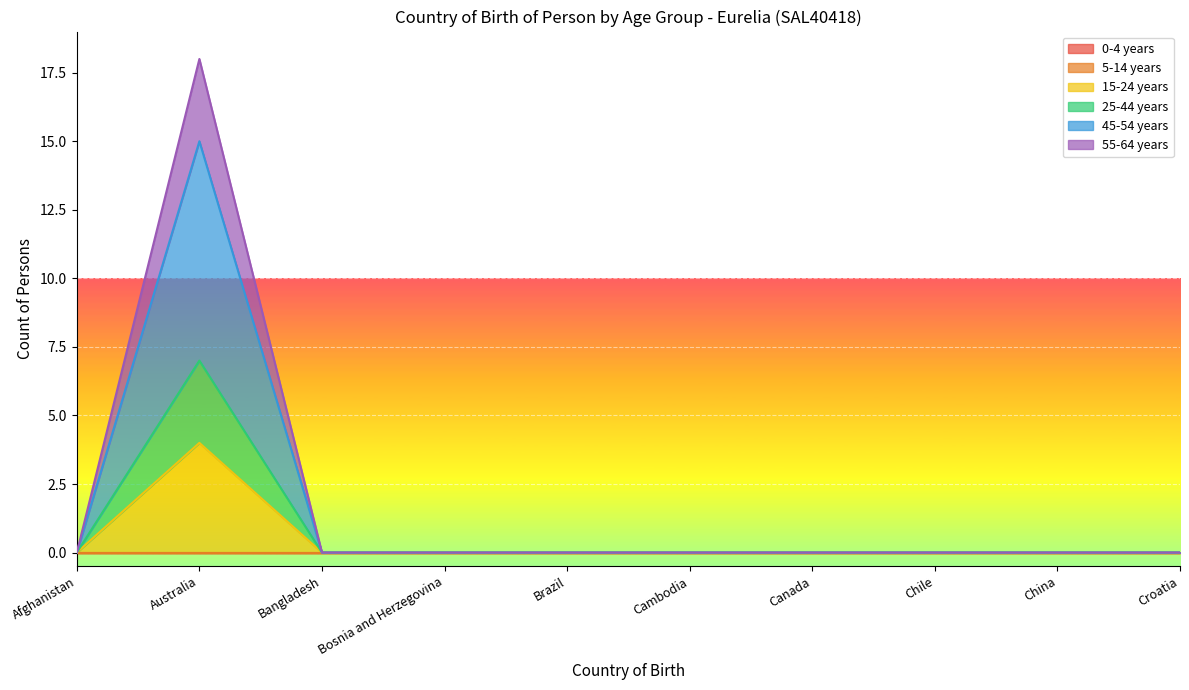

Does the chart display data point markers on the line(s)?

No